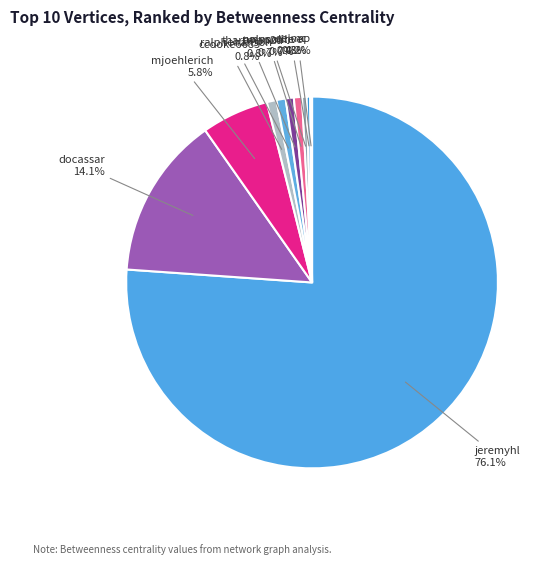

Is the sum of ccooke6685 and thartman2u greater than half?

No